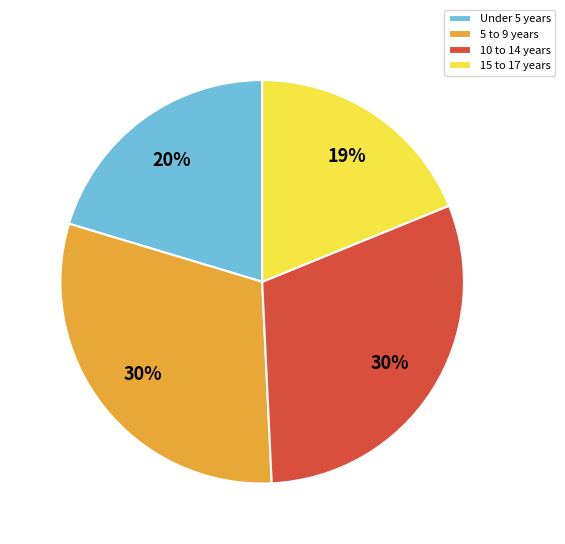

What is the smallest slice in the pie chart?

15 to 17 years